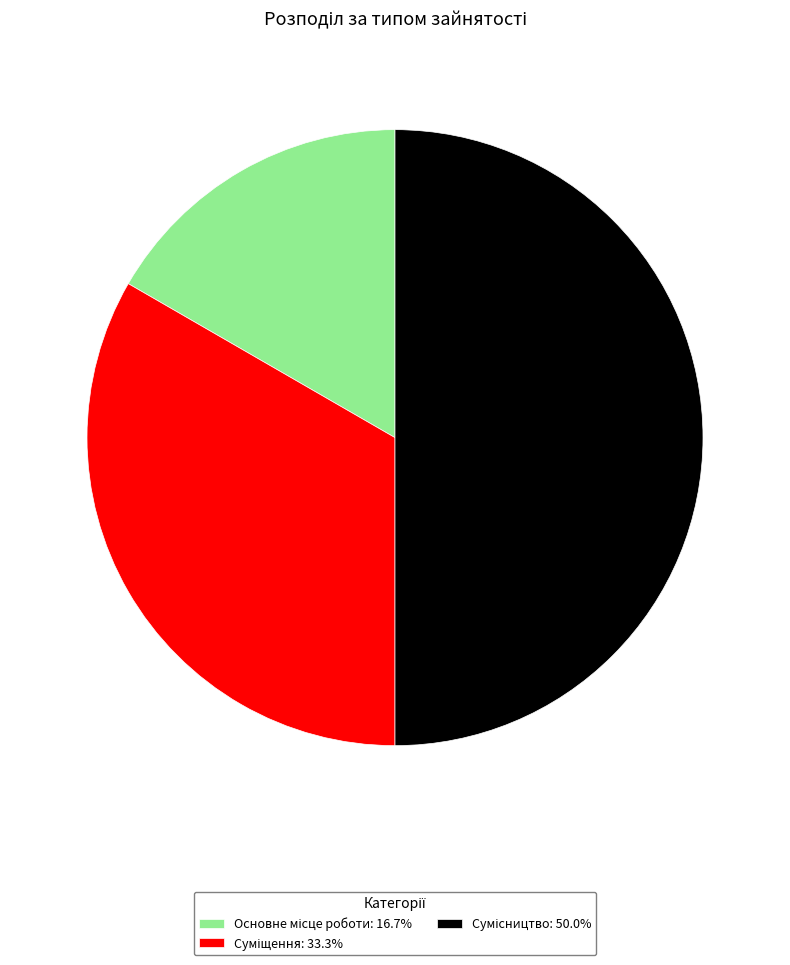

To the nearest percent, what is the difference between the Сумісництво and Суміщення slice percentages?

17%